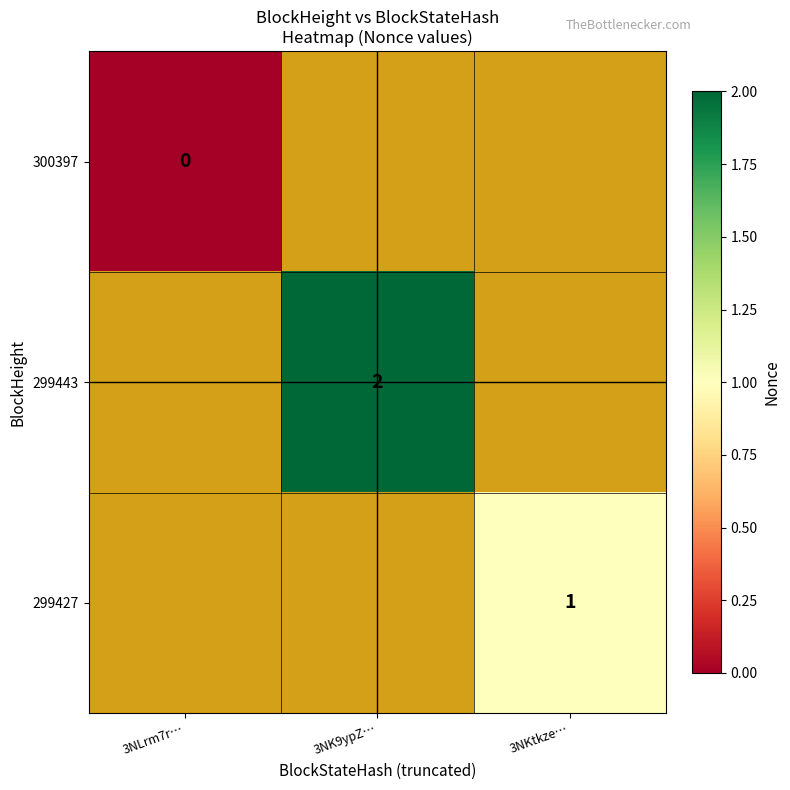

True or false: 299427 has a value of 1 at 3NKtkze….

True